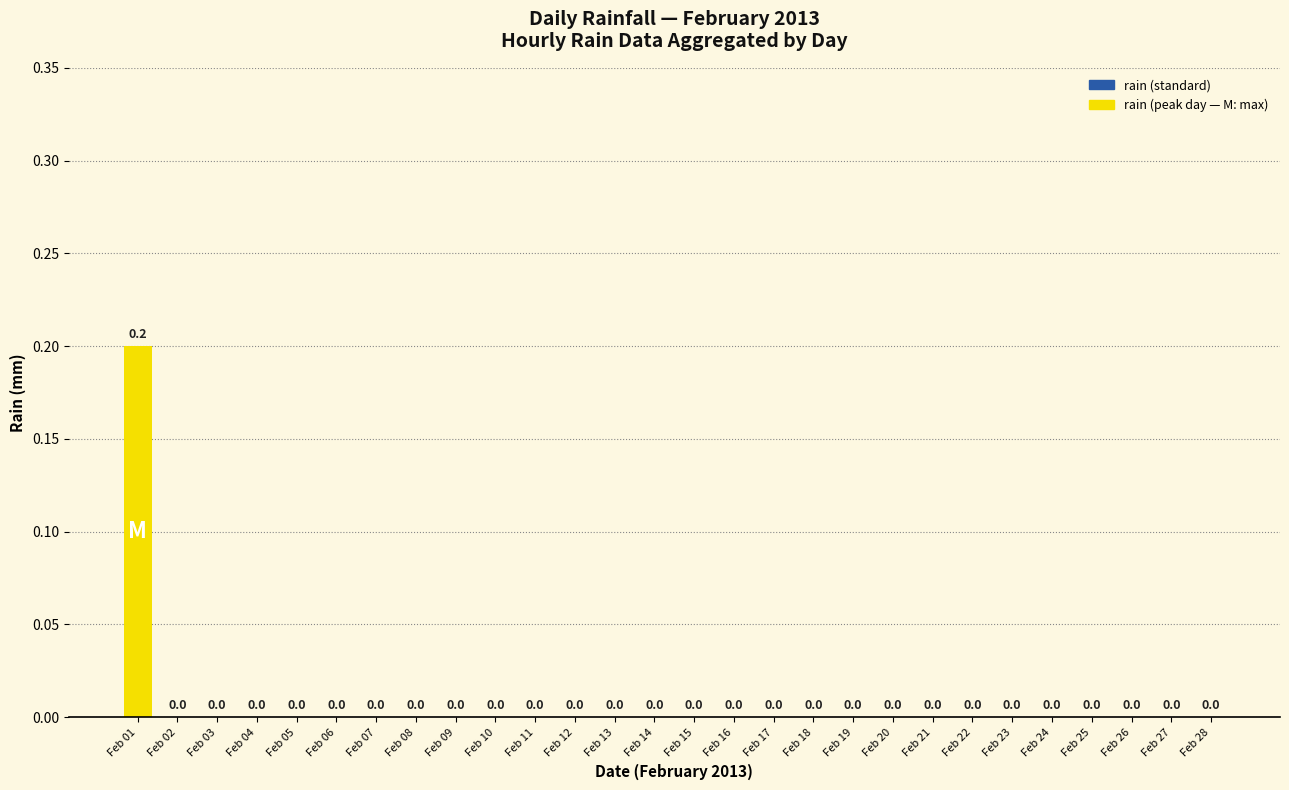

How many values are between 0 and 1?

28